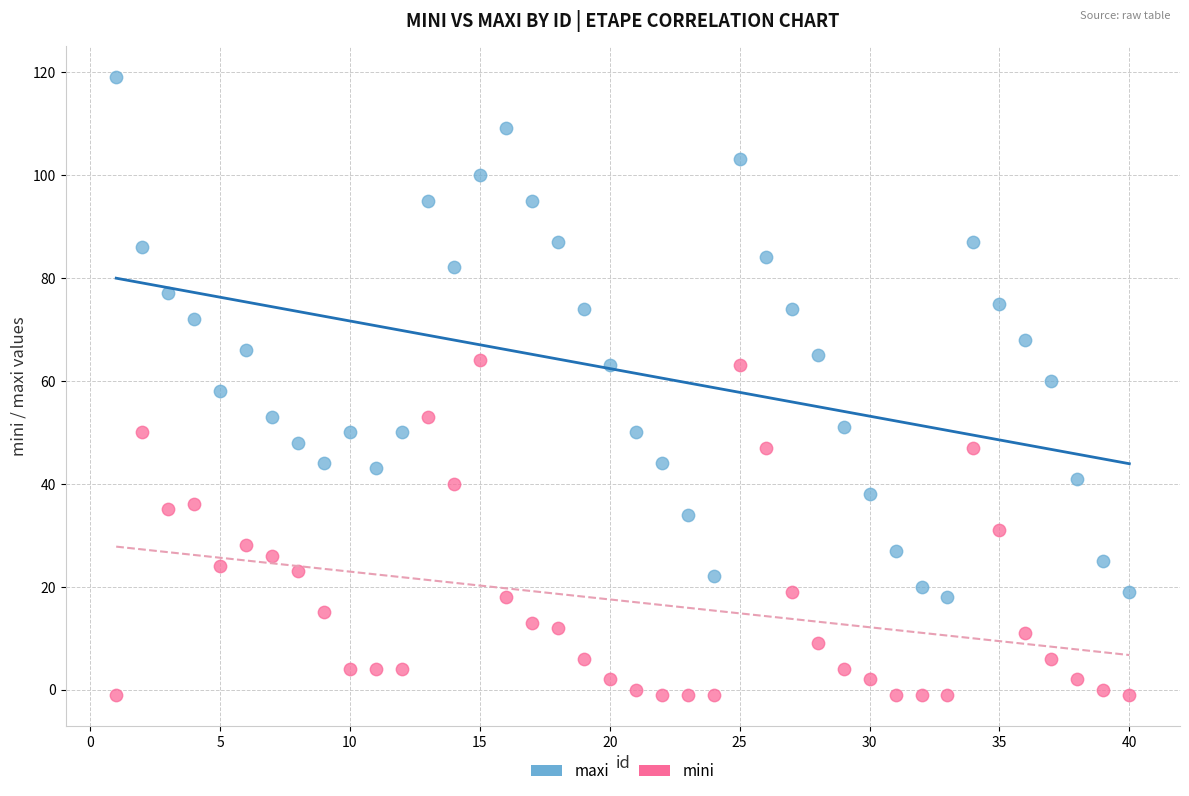

Which series reaches the minimum Y coordinate?

mini